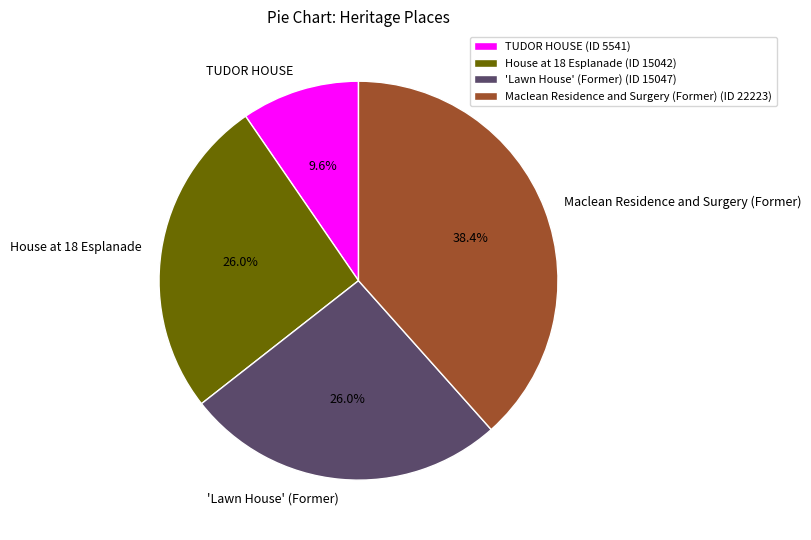

The TUDOR HOUSE slice represents 10% of the pie. True or false?

True